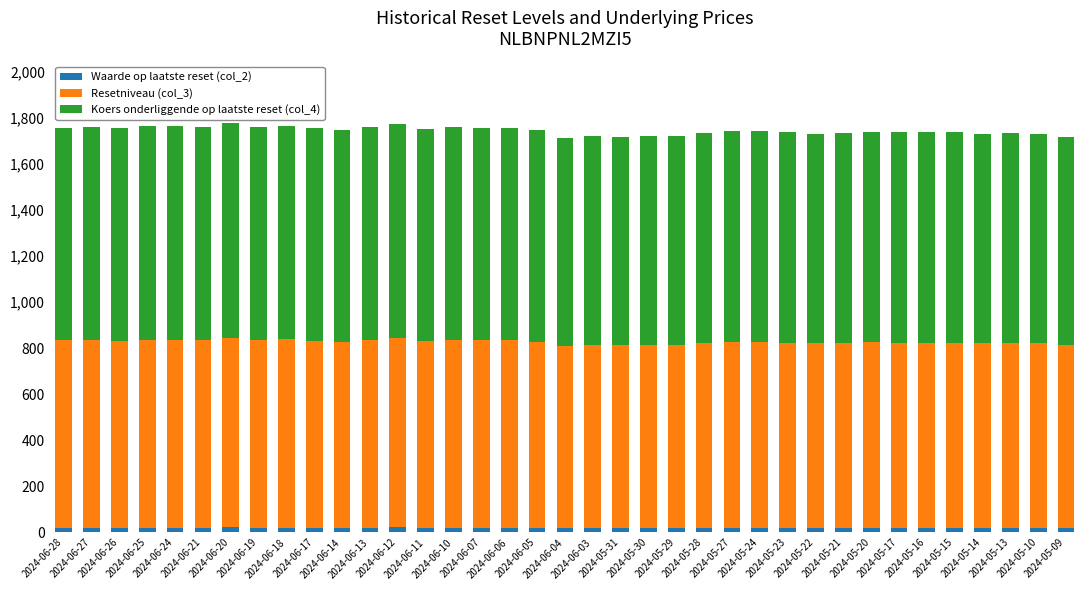

What is the average value of the Waarde op laatste reset (col_2) series?

19.5